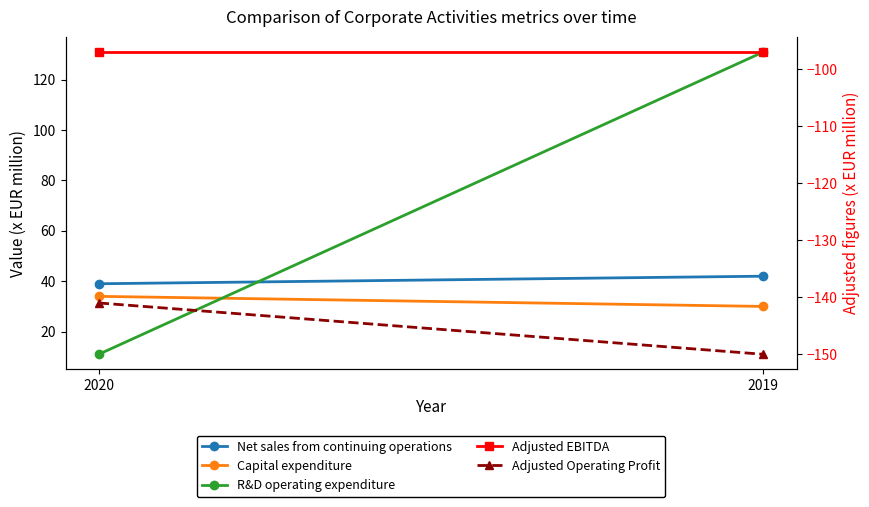

What is the minimum value shown in the chart?

-150